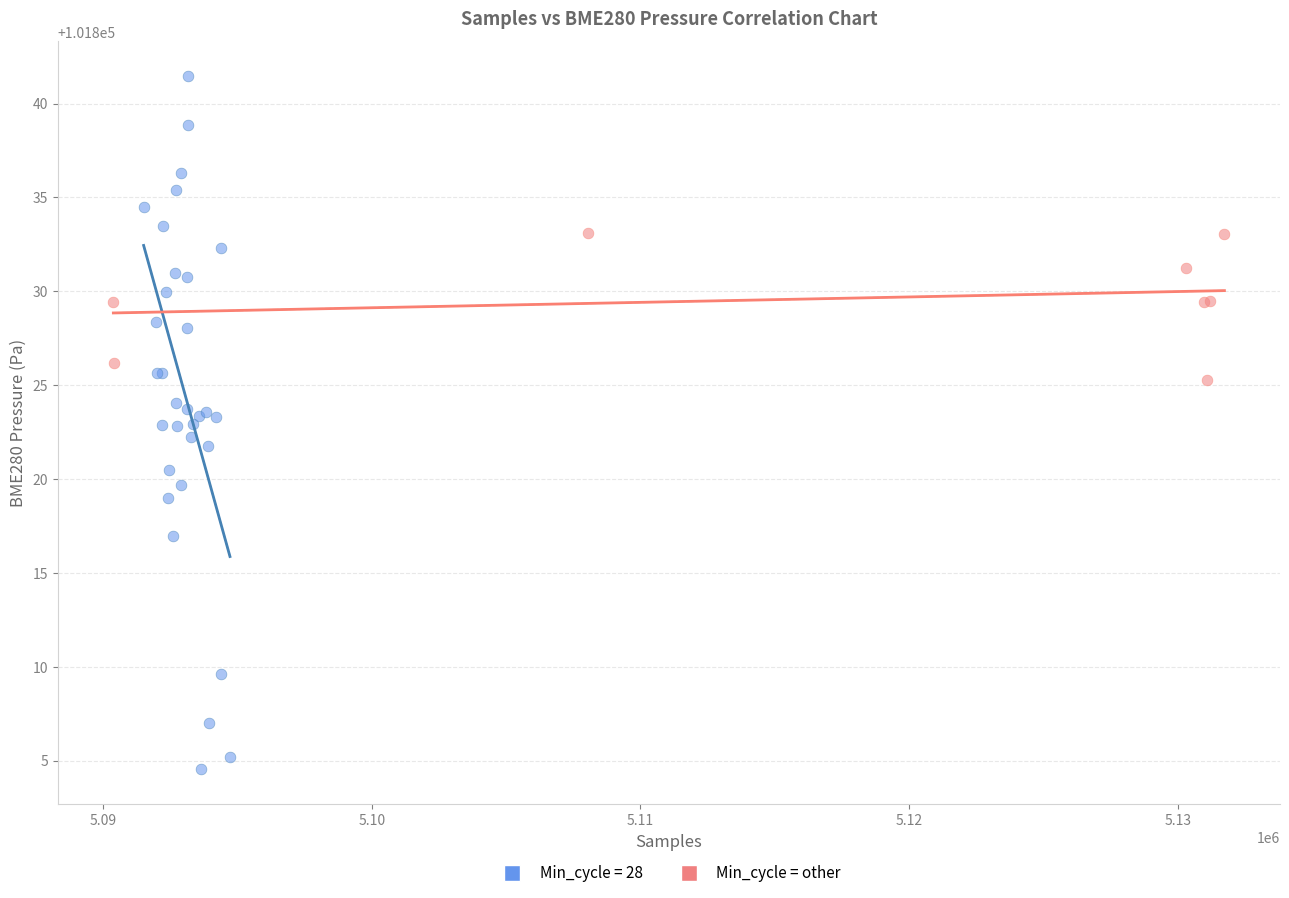

Which series contains the lowest Y value?

Min_cycle = 28